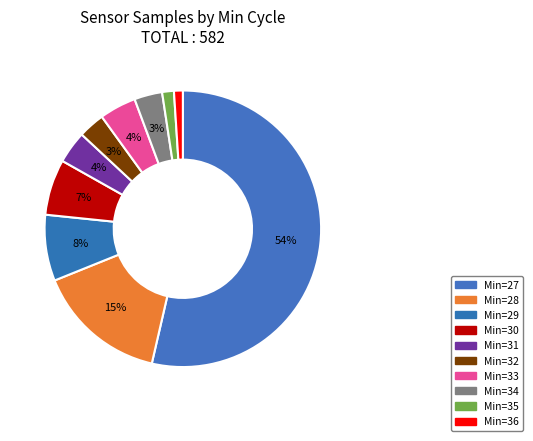

Count the number of slices in the pie.

10